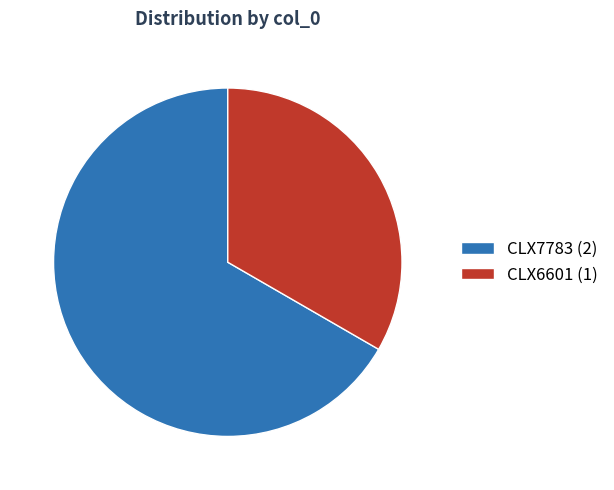

Count the number of slices in the pie.

2